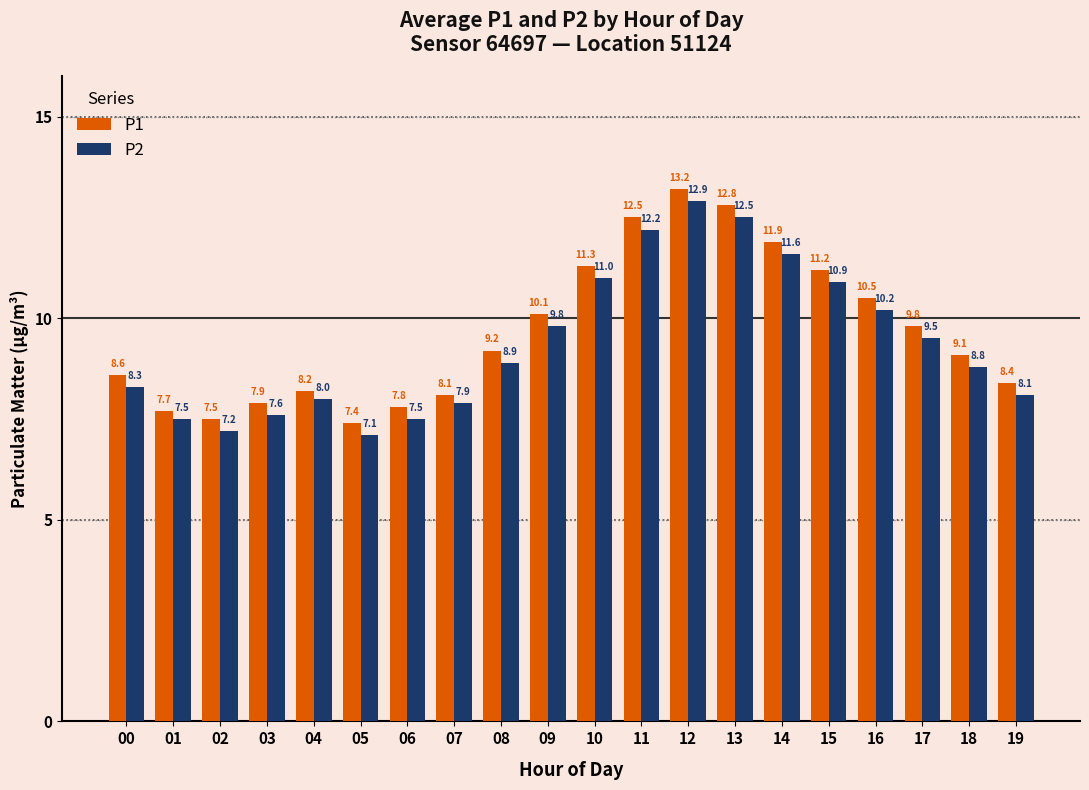

At how many categories does at least one series exceed 11?

6